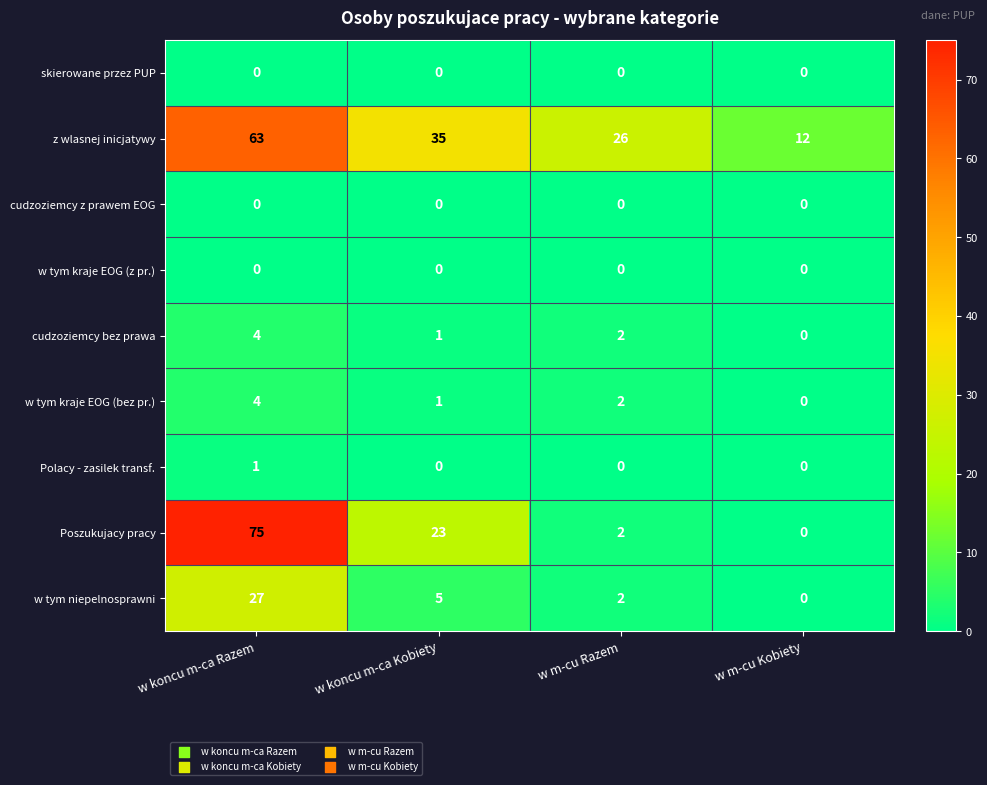

What is the maximum value shown in the chart?

75